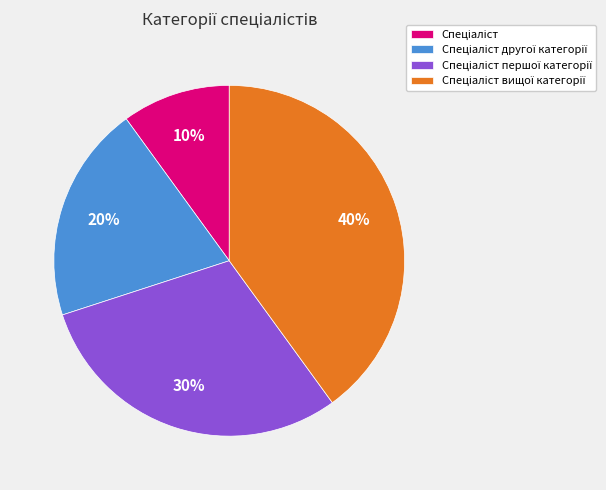

Is there any slice that represents more than half of the pie?

No